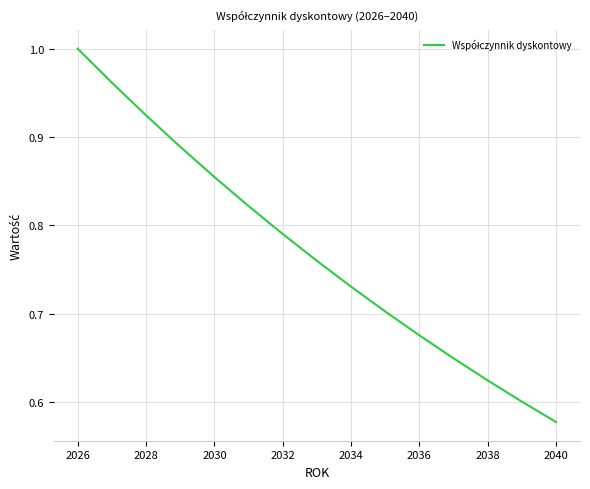

What is the difference between the maximum and minimum values?

0.4